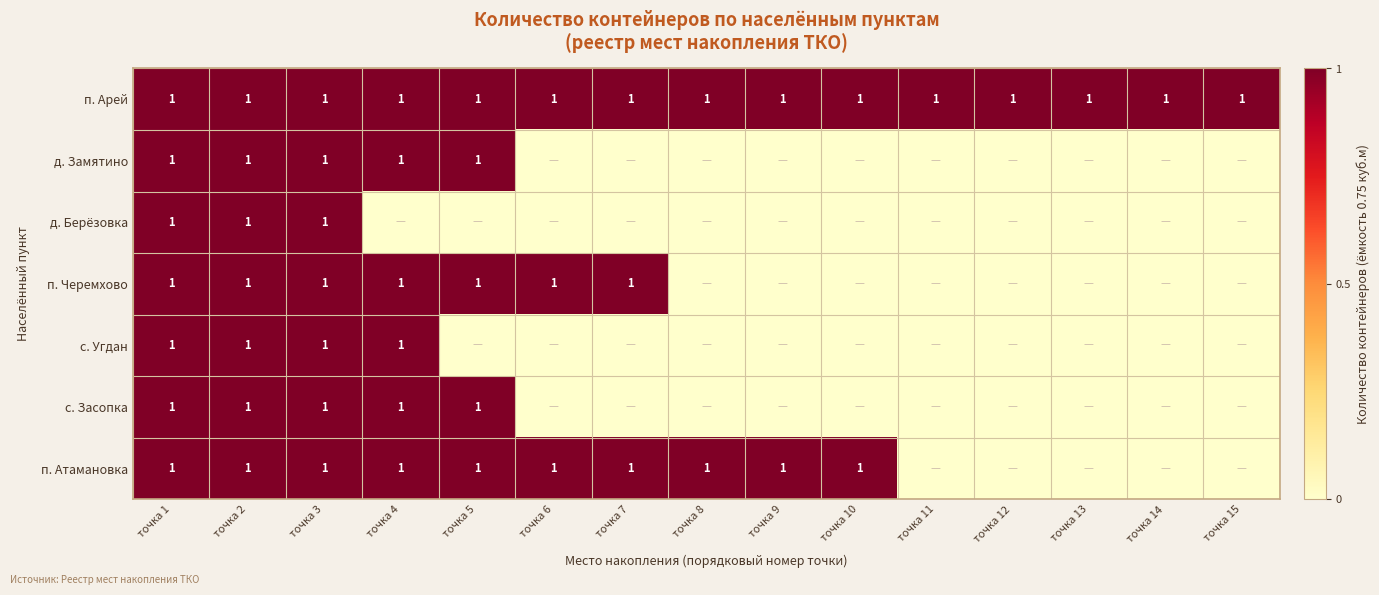

The value of п. Арей at точка 15 is 1. True or false?

True